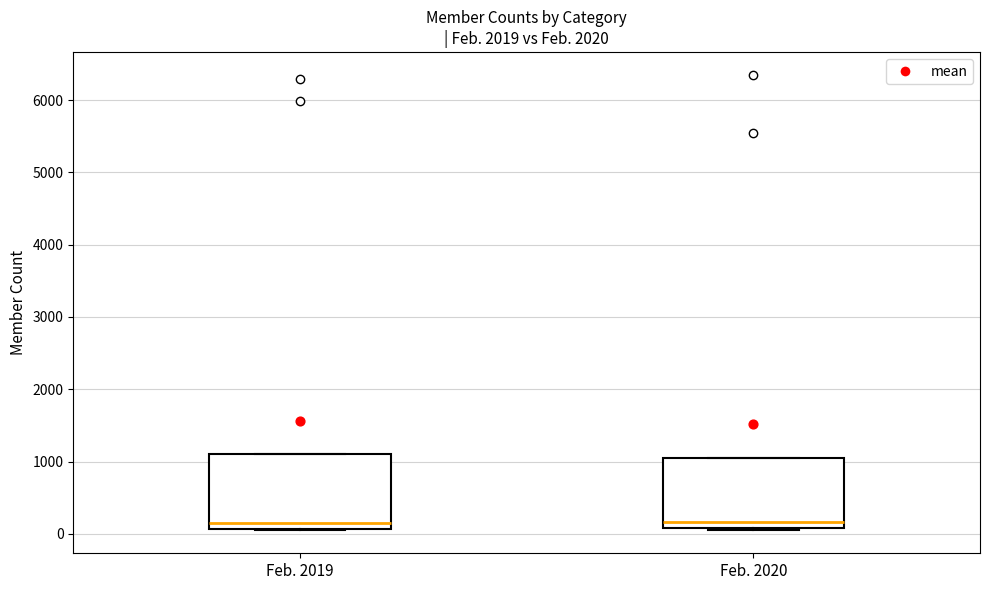

Where is the upper edge of the box for Feb. 2019 on the y-axis? The values are not printed on the chart, so give them approximately, as read against the axis.

1100